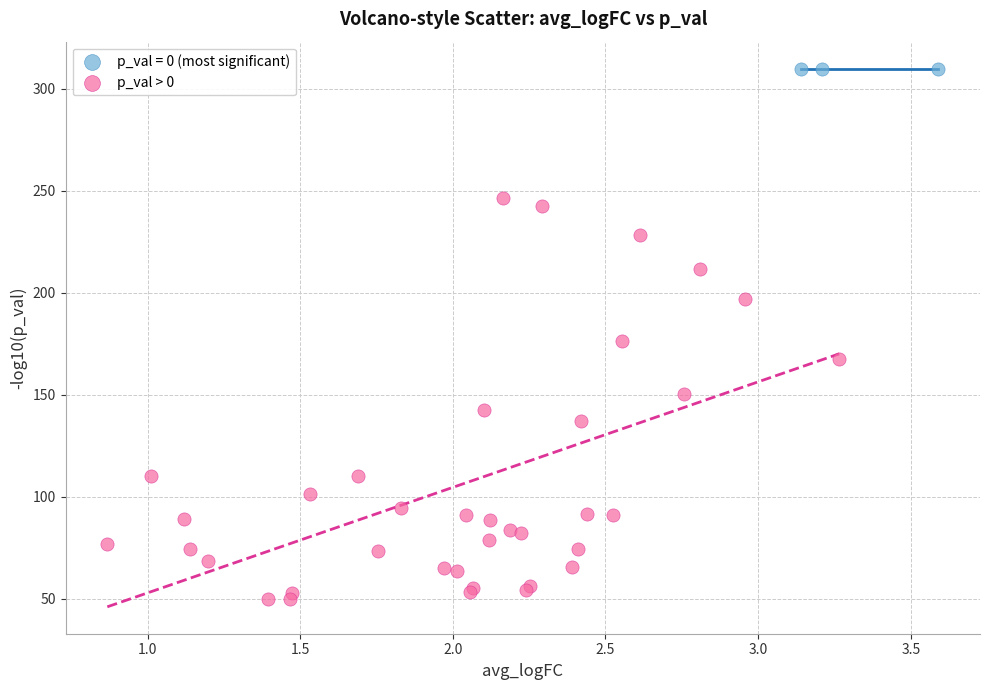

Which series reaches the maximum Y coordinate?

p_val = 0 (most significant)